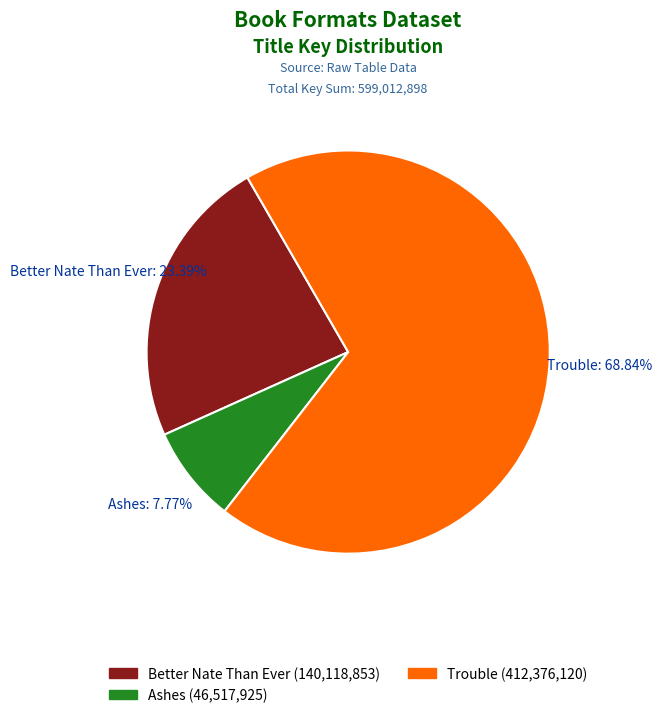

Does any single category account for the majority?

Yes